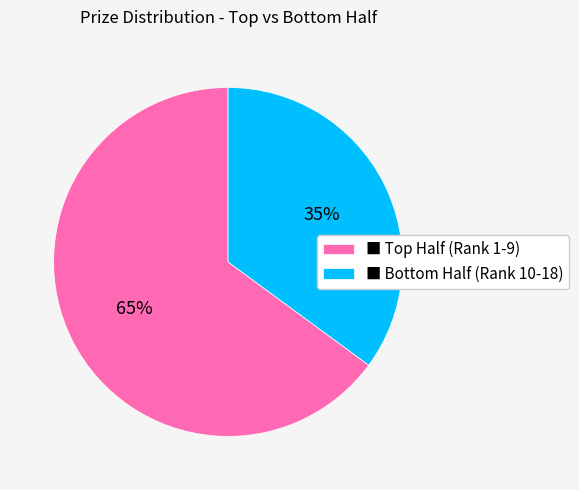

How many slices are in this pie chart?

2